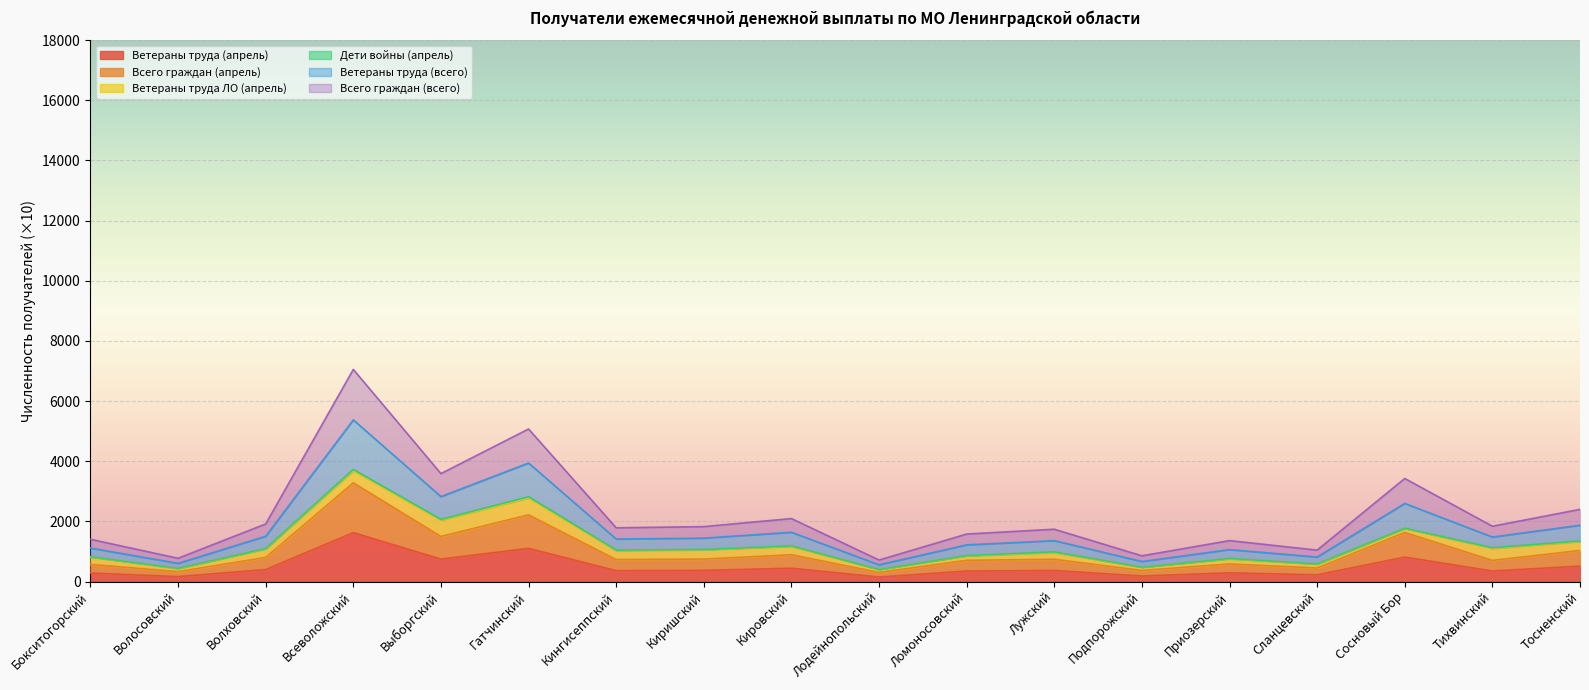

Does the chart display data point markers on the line(s)?

No